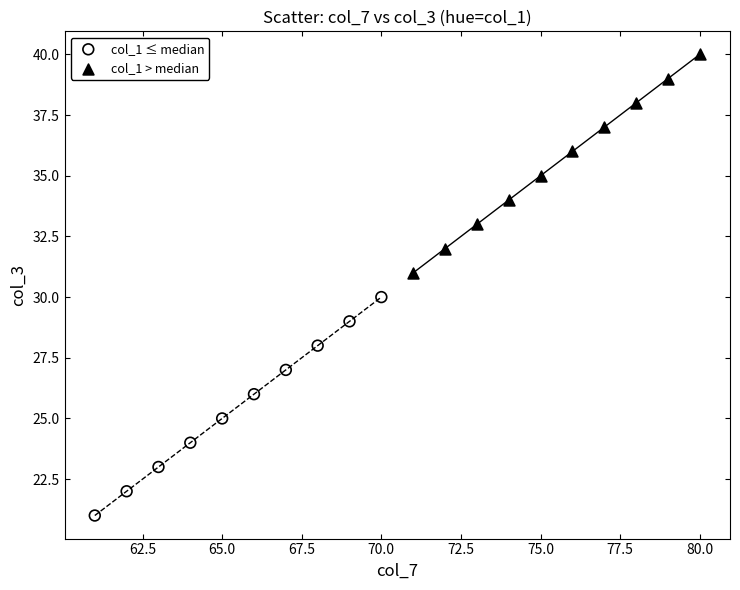

Which series reaches the maximum Y coordinate?

col_1 > median